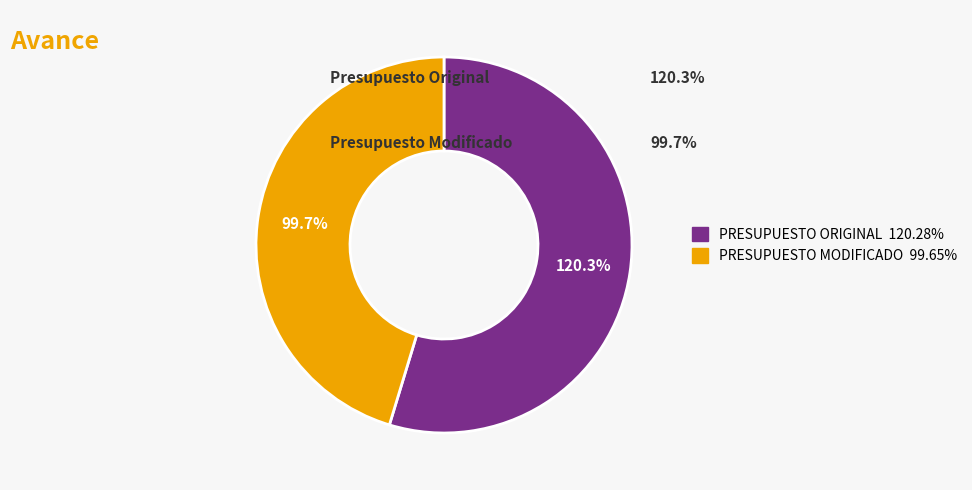

Approximately how many times larger is the value at PRESUPUESTO ORIGINAL compared to PRESUPUESTO MODIFICADO?

1.2